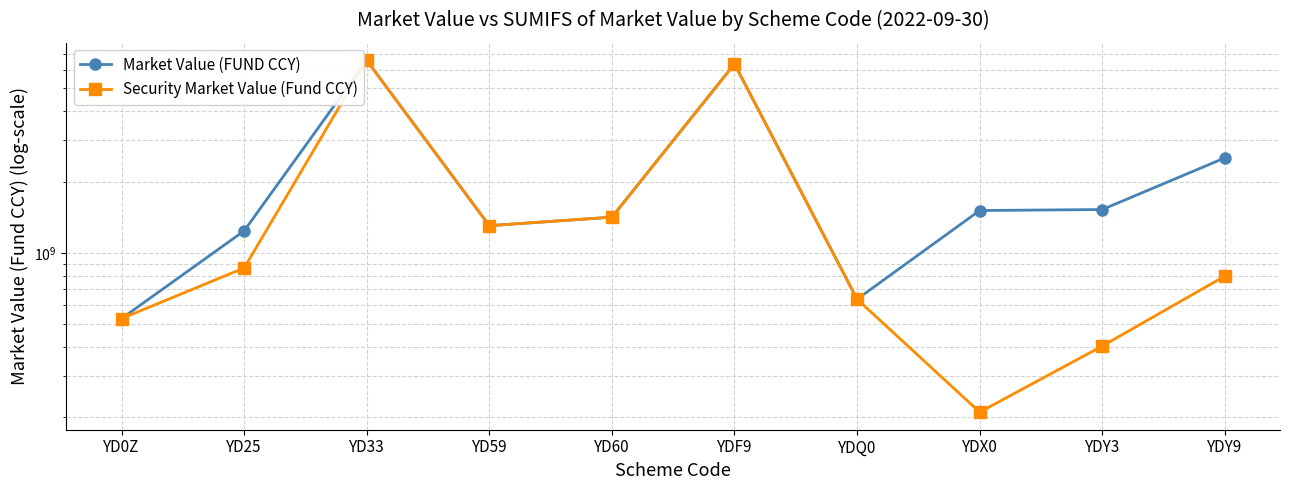

What is the maximum value shown in the chart?

6564938416.2